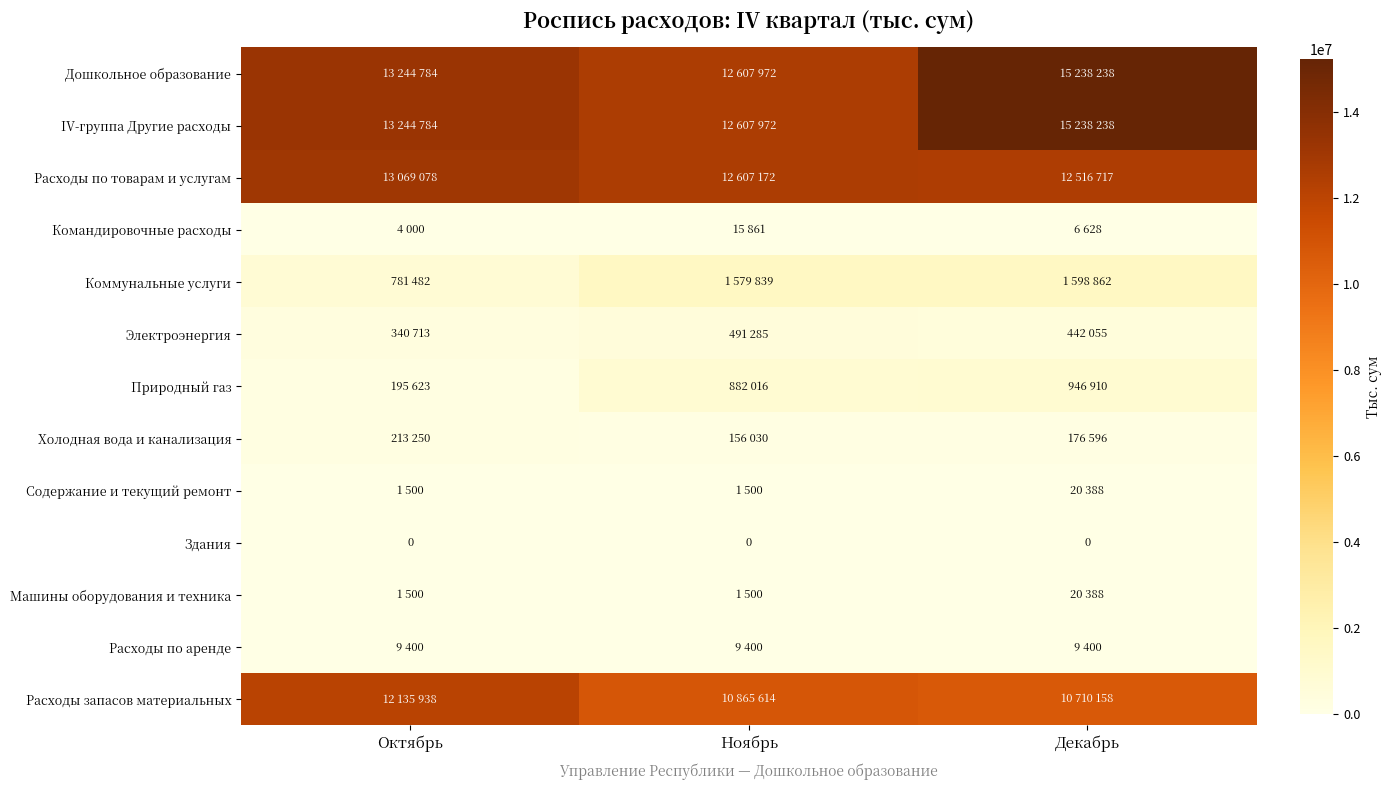

At which category is the sum across all series the highest?

Декабрь